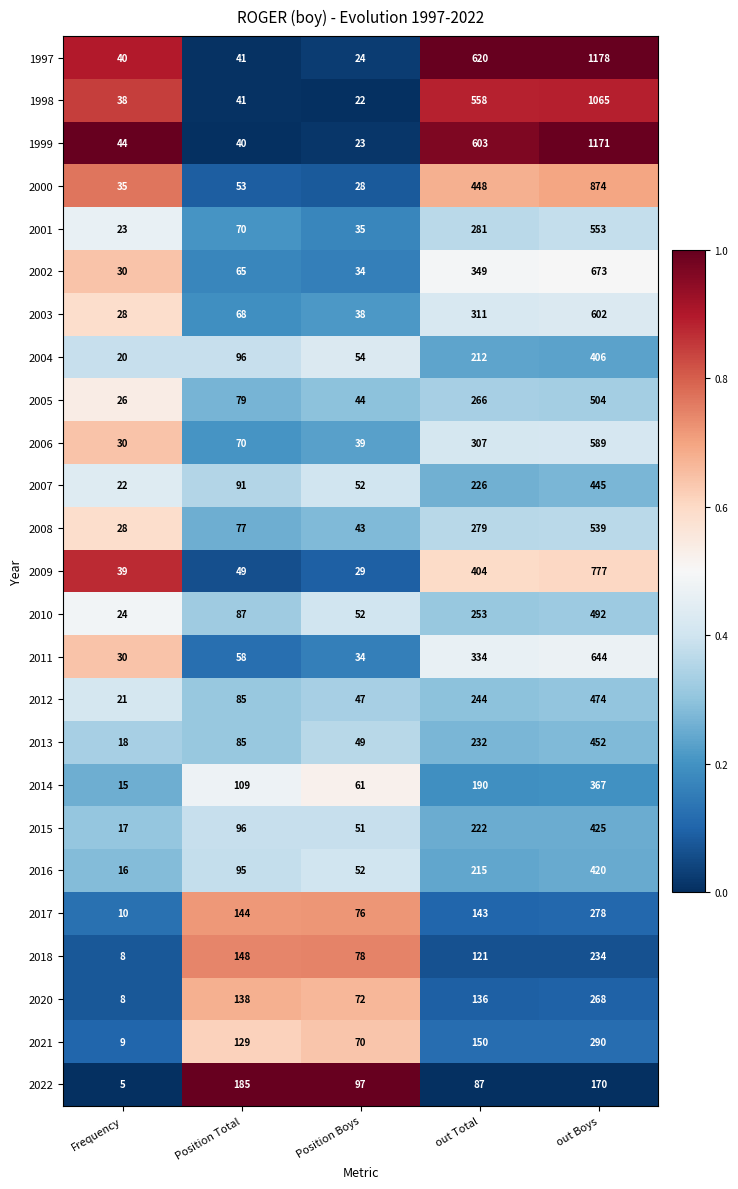

At which category is the sum across all series the highest?

out Boys